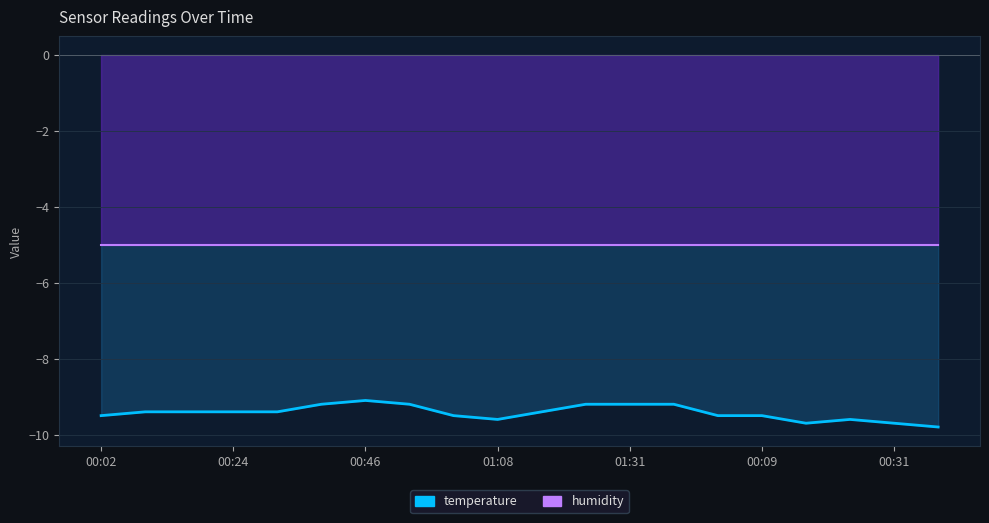

What is the total value across all series at 00:24?

-14.4